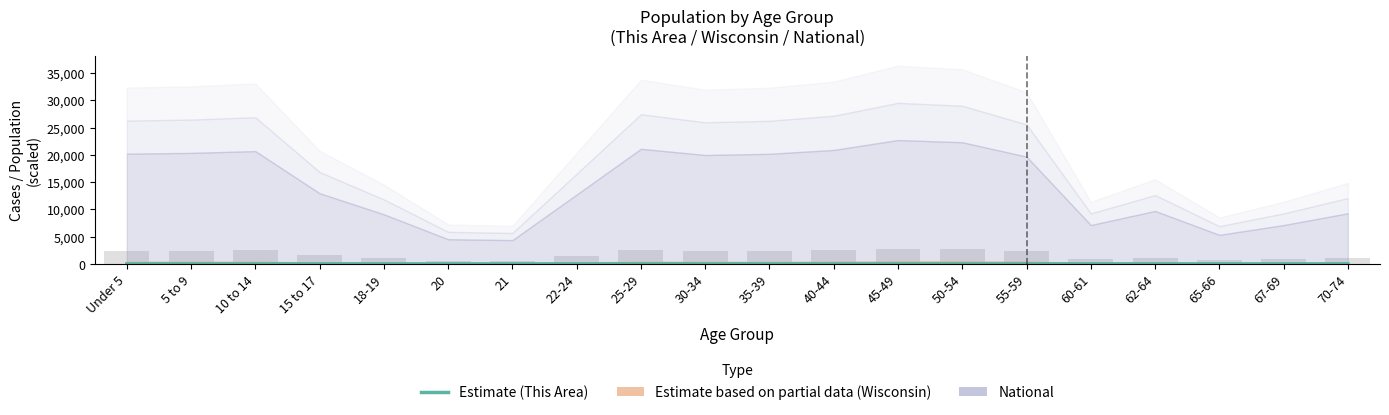

What value does the Background bars series have at 60-61?

853.6